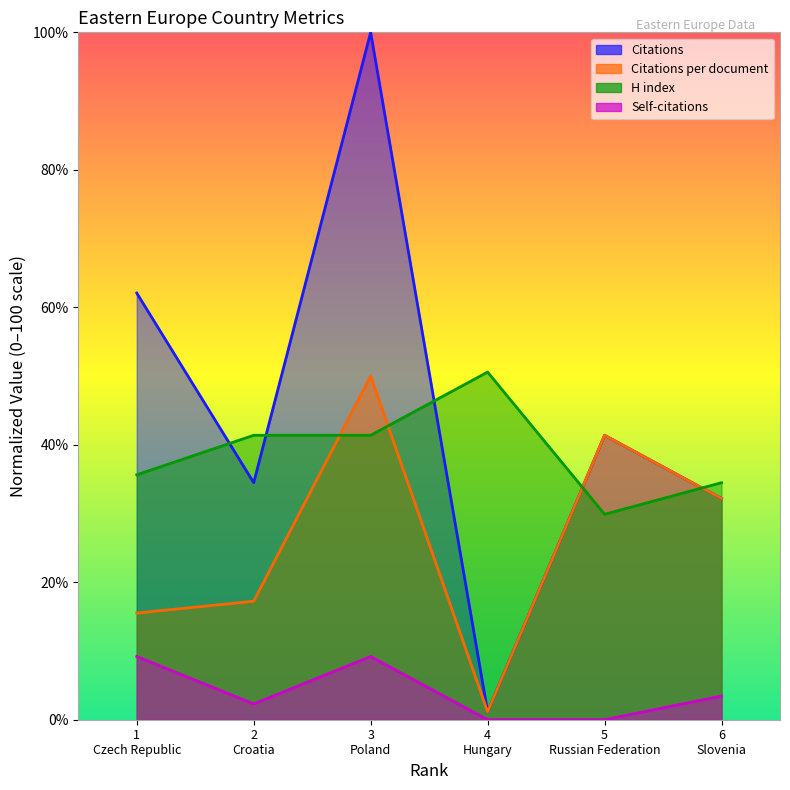

At 1 Czech Republic, list the series in order from smallest to largest.

Self-citations, Citations per document, H index, Citations